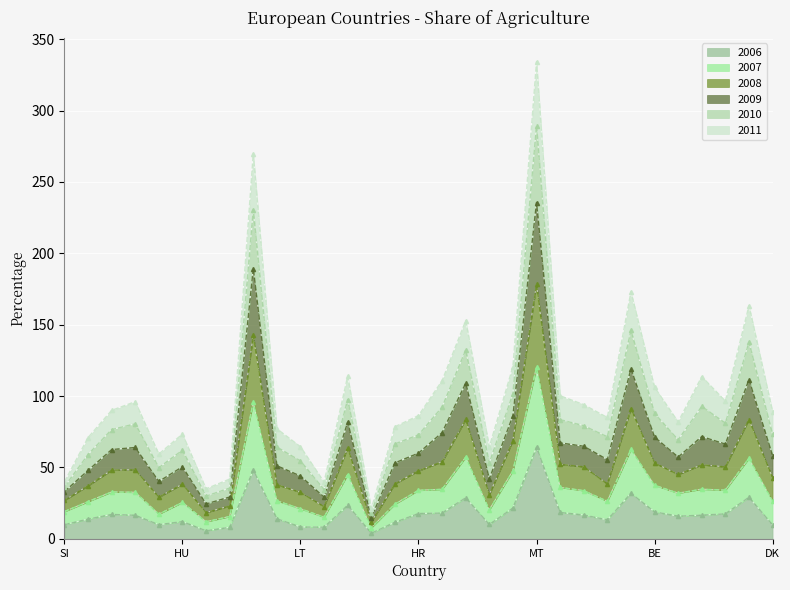

Count the number of categories in the chart.

31